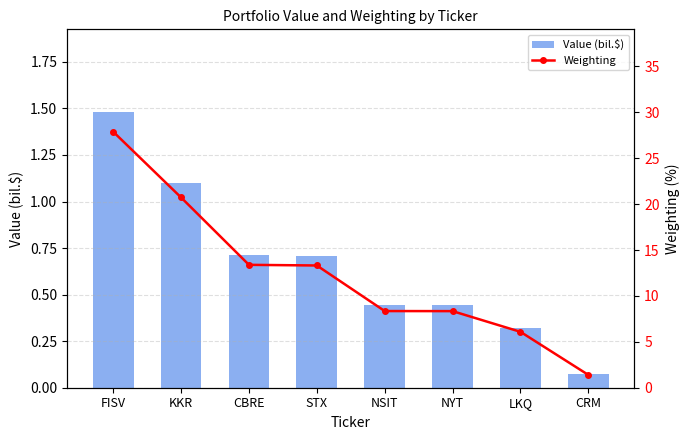

What value does the Weighting series have at CRM?

1.4